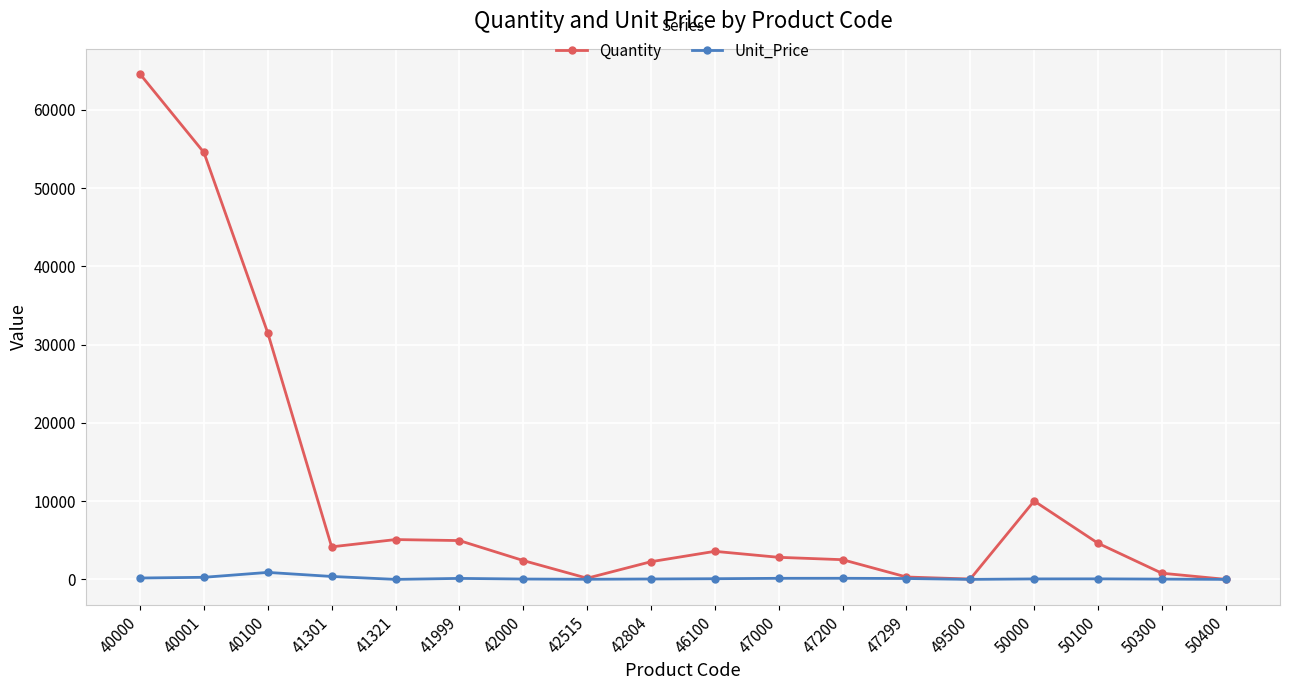

True or false: Quantity has more than 2 points higher than both neighbors.

True